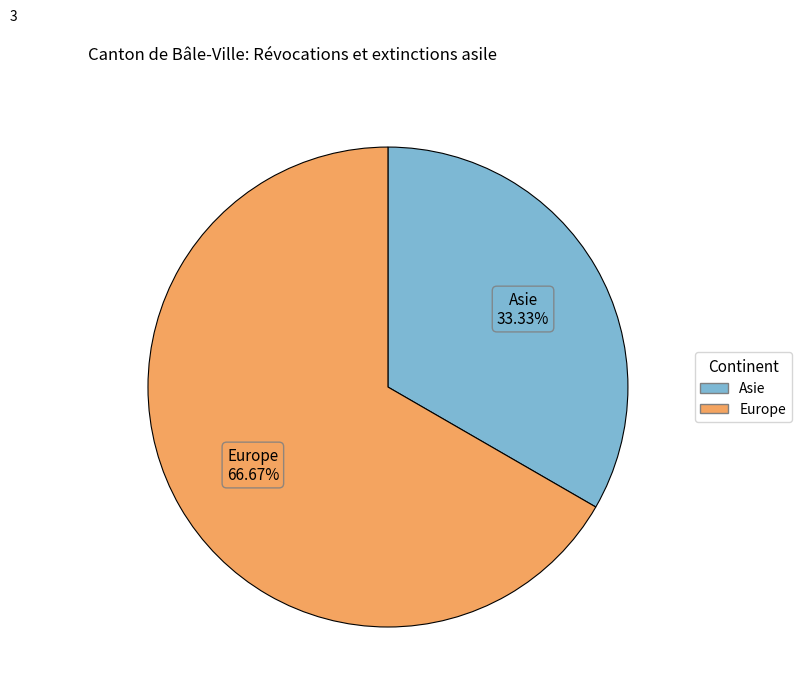

True or false: Asie accounts for 33% of the total.

True